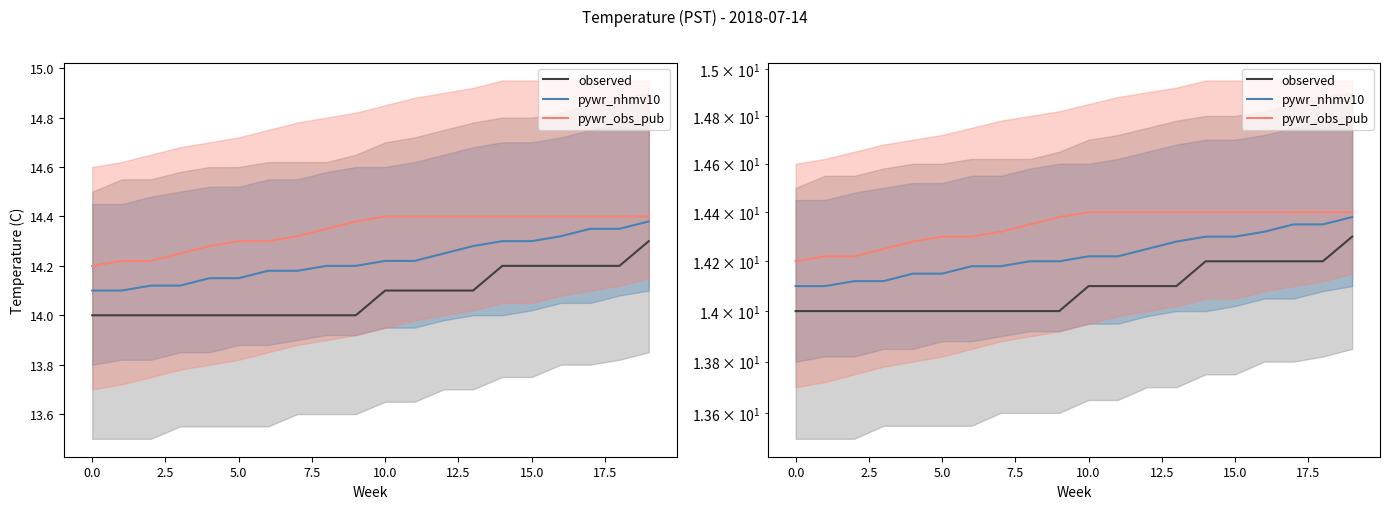

What is the total value across all series at 19?

43.1